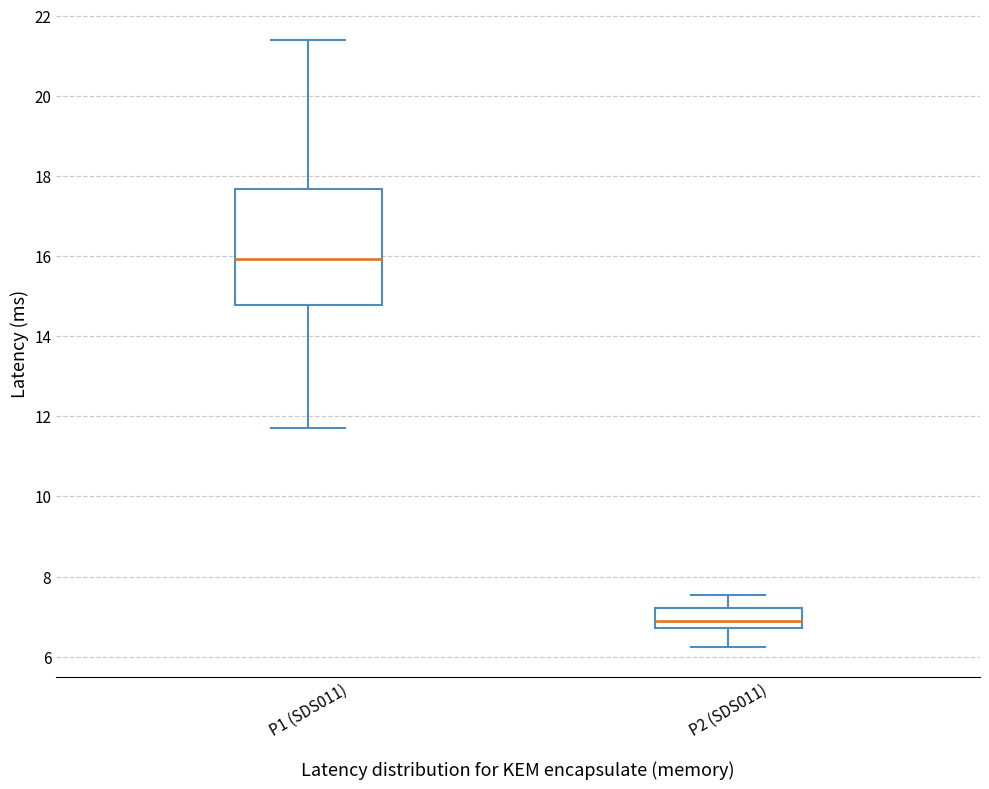

Reading left to right, read every box against the y-axis: the position of its median line, the range the box covers, and the ends of its whiskers. The values are not printed on the chart, so give them approximately, as read against the axis.

P1 (SDS011): median 16.0, box 14.8 to 17.6, whiskers 11.8 to 21.4
P2 (SDS011): median 6.8 (just above the box's lower edge), box 6.8 to 7.2, whiskers 6.2 to 7.6